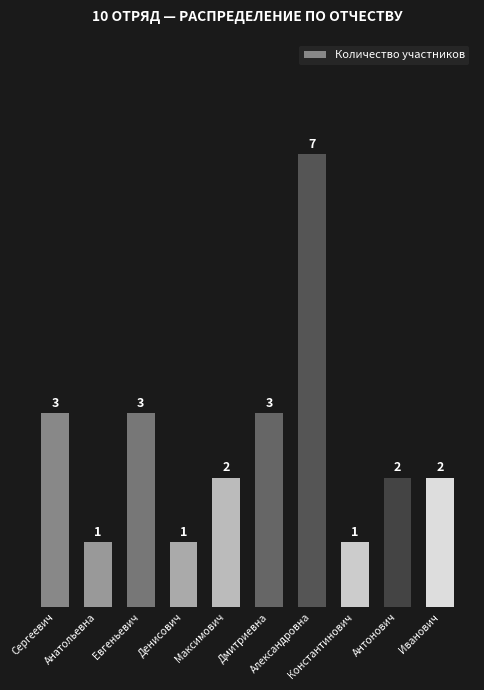

What is the value of the 4th bar from the left?

1